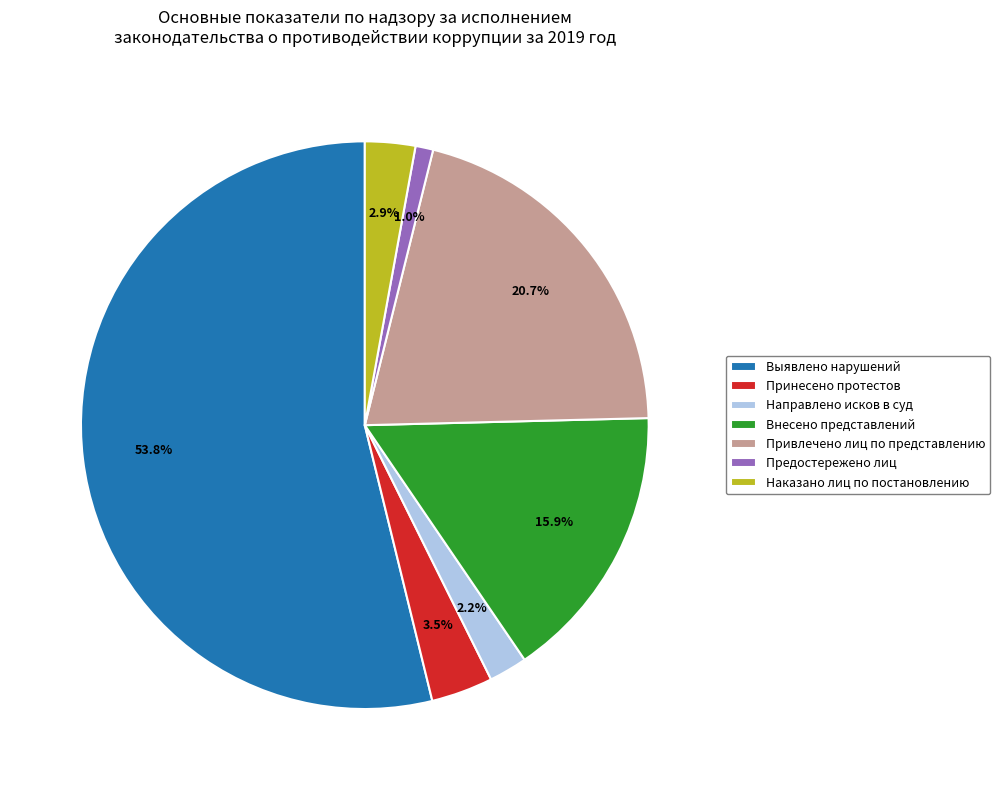

Does any single category account for the majority?

Yes